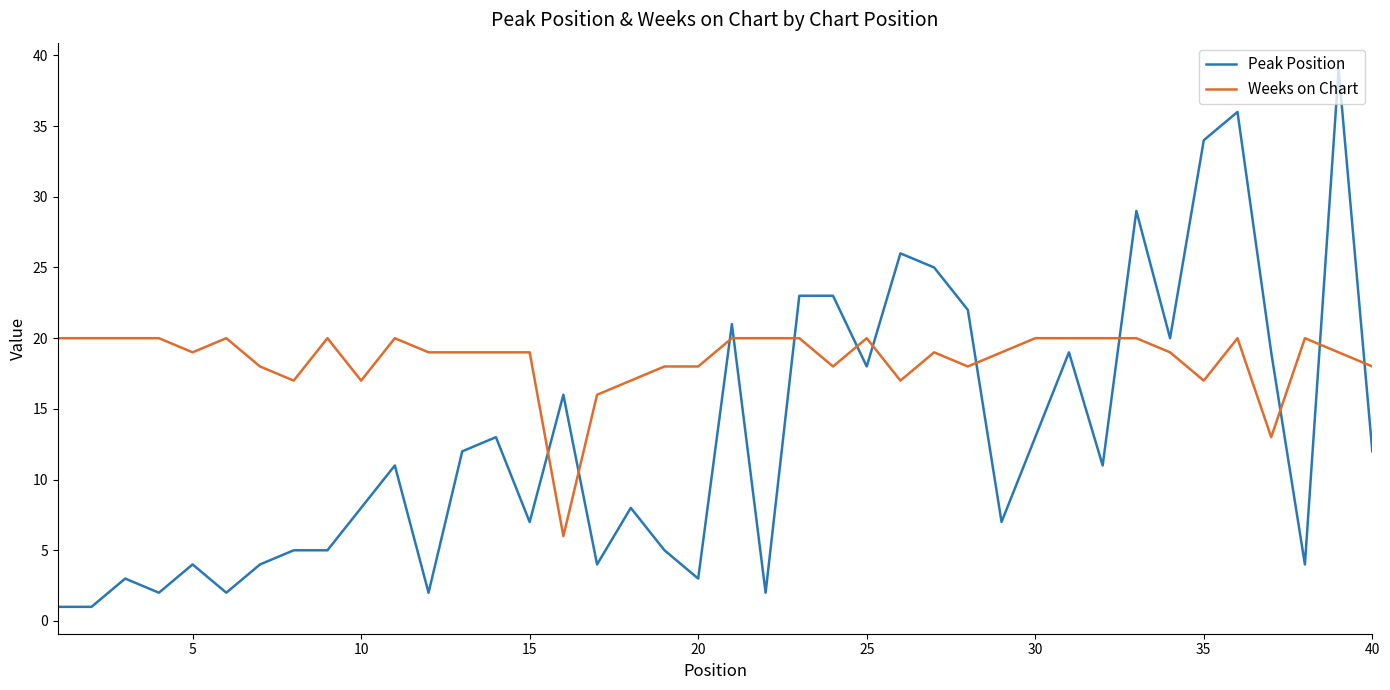

How many times do Weeks on Chart and Peak Position cross each other?

12